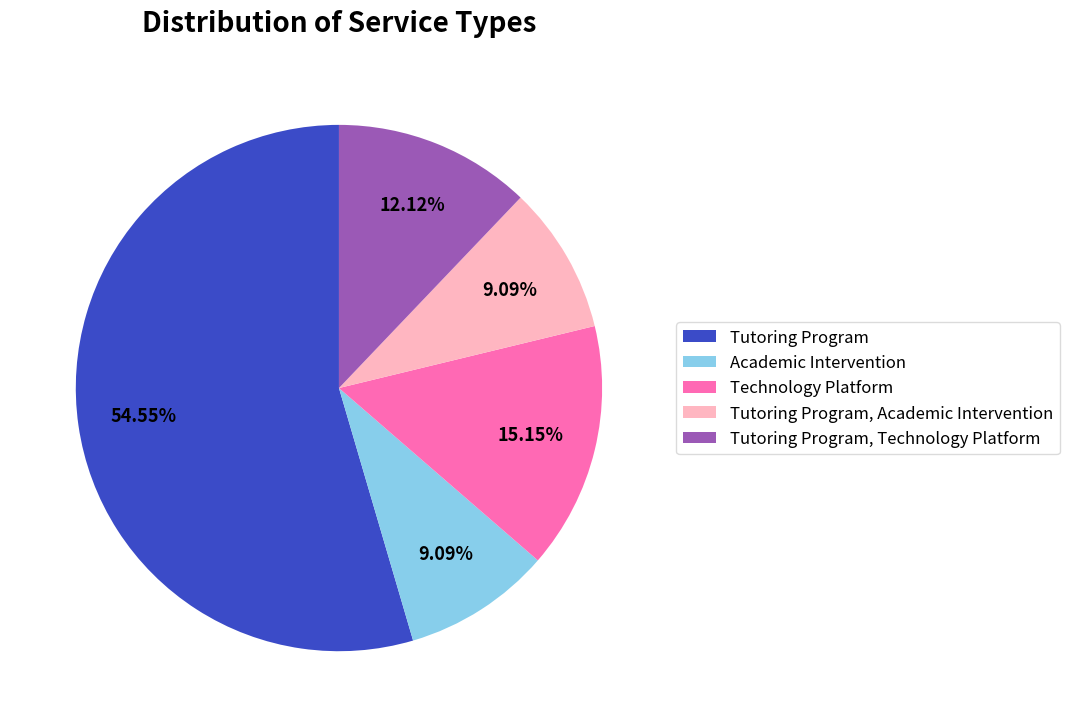

Which slice is the largest?

Tutoring Program